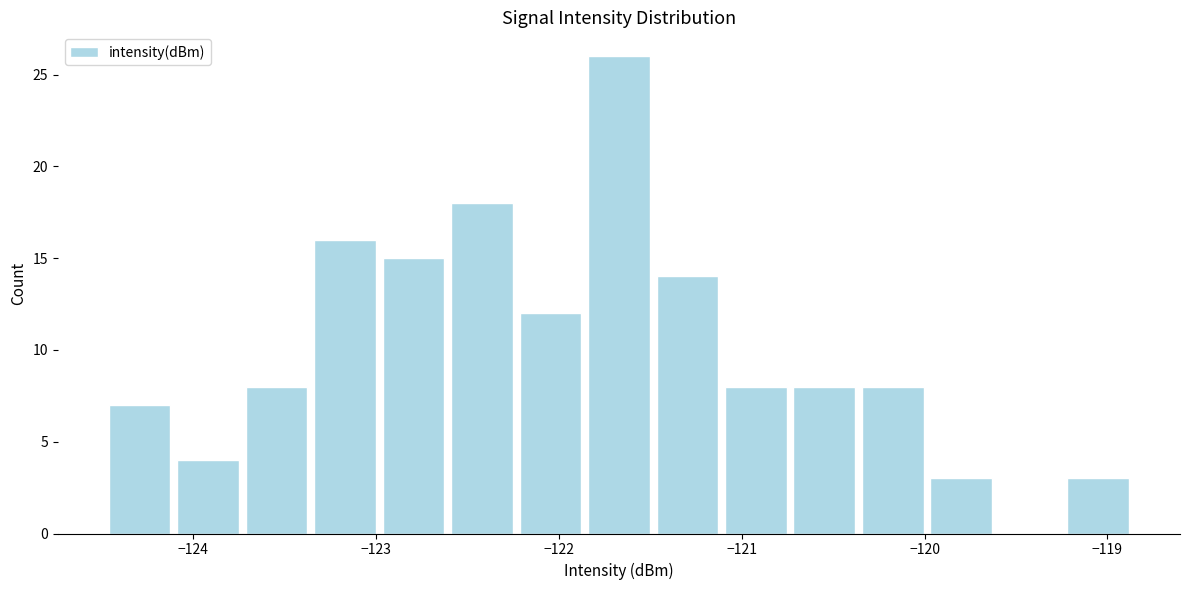

Around what value on the x-axis is the tallest bar? Give the approximate position of its centre, as read against the axis.

-121.7